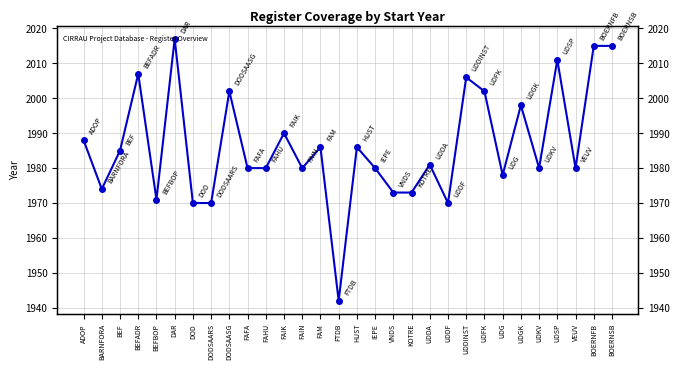

Reading left to right, what are all the values shown in this chart?

ADOP=1988	BARNFORA=1974	BEF=1985	BEFADR=2007	BEFBOP=1971	DAR=2017	DOD=1970	DODSAARS=1970	DODSAASG=2002	FAFA=1980	FAHU=1980	FAIK=1990	FAIN=1980	FAM=1986	FTDB=1942	HUST=1986	IEPE=1980	VNDS=1973	KOTRE=1973	UDDA=1981	UDDF=1970	UDDINST=2006	UDFK=2002	UDG=1978	UDGK=1998	UDKV=1980	UDSP=2011	VEUV=1980	BOERNFB=2015	BOERNSB=2015